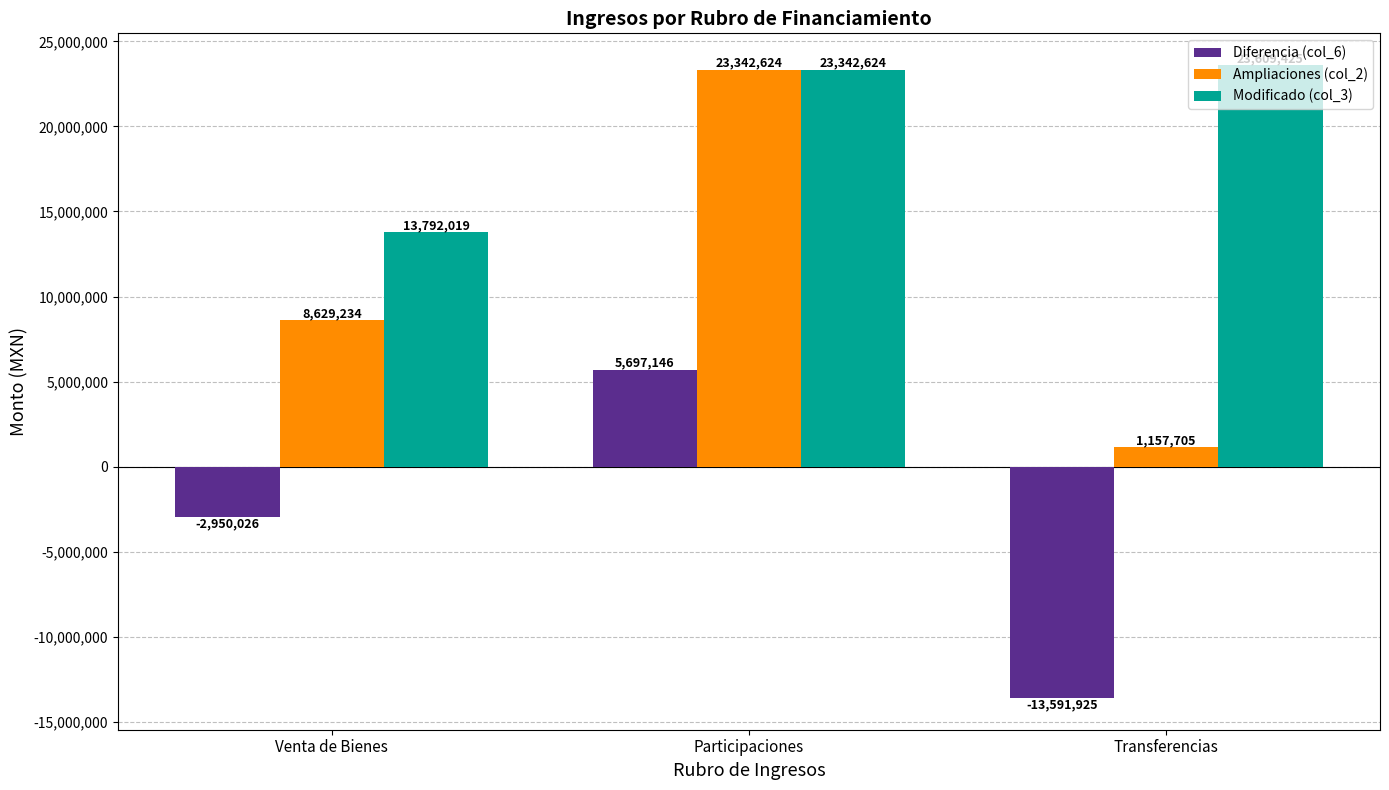

At which label does Diferencia (col_6) first exceed -2950025?

Participaciones